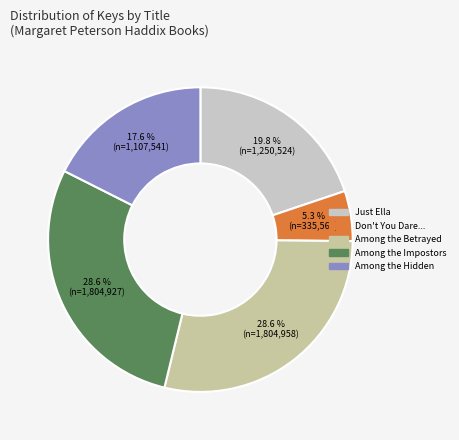

Between Just Ella and Among the Impostors, which is larger?

Among the Impostors